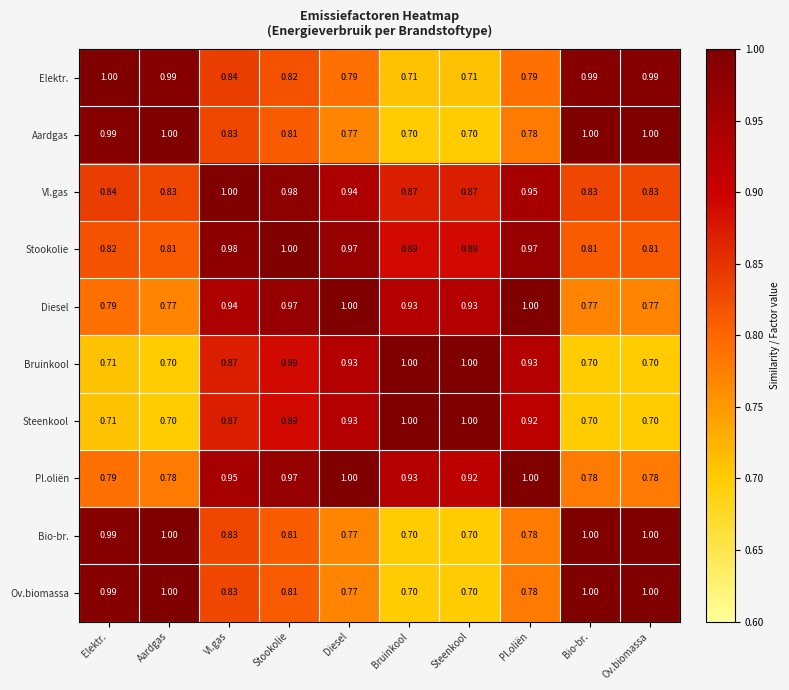

What is the spread (max minus min) of values at Diesel?

0.2